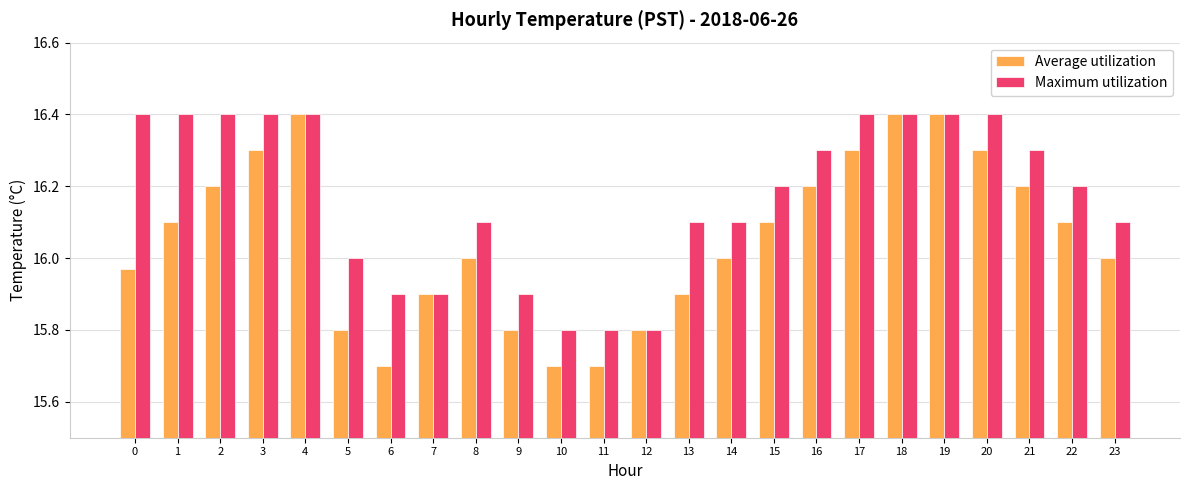

What is the sum of the Average utilization values at 0 and 9?

31.8